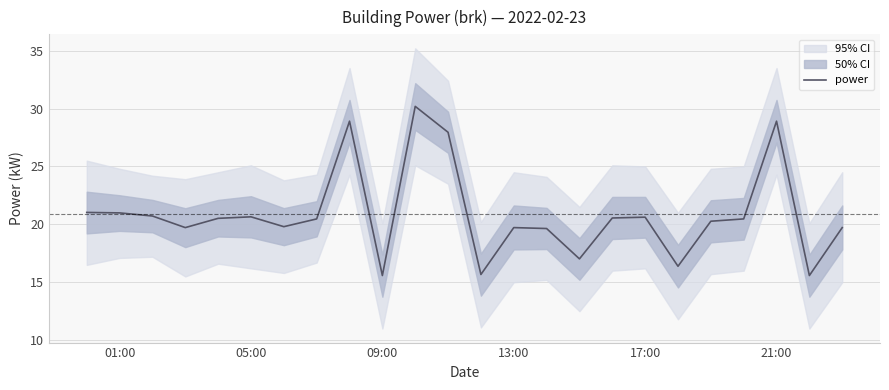

True or false: the data has more than 2 interior local peaks.

True